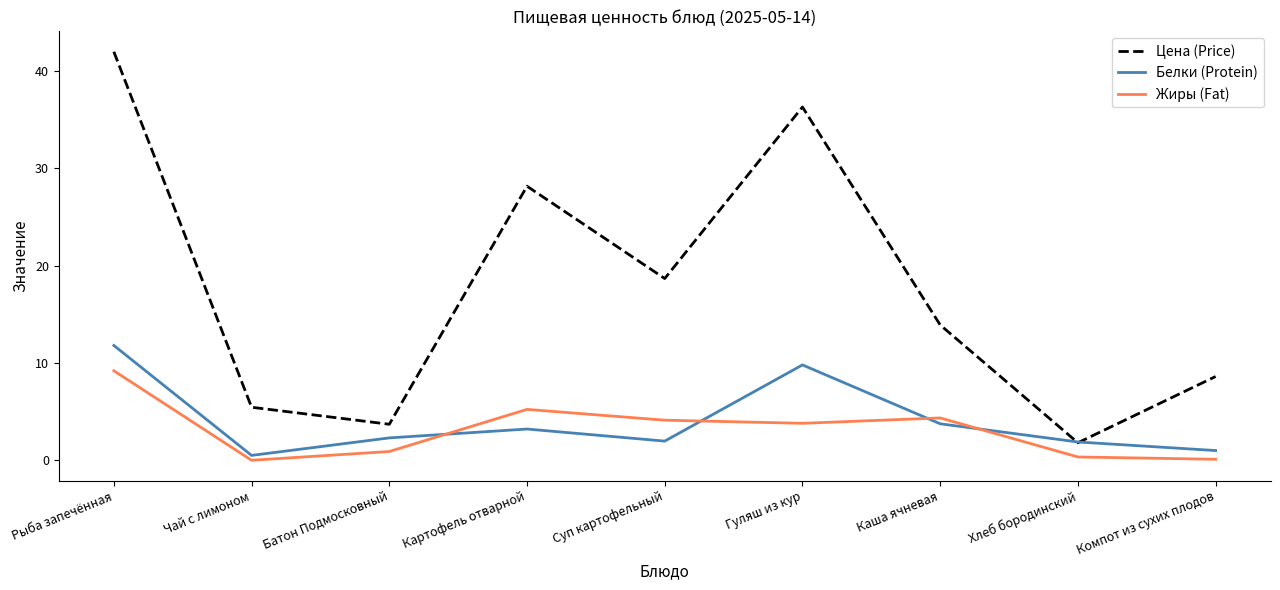

Does the chart display data point markers on the line(s)?

No